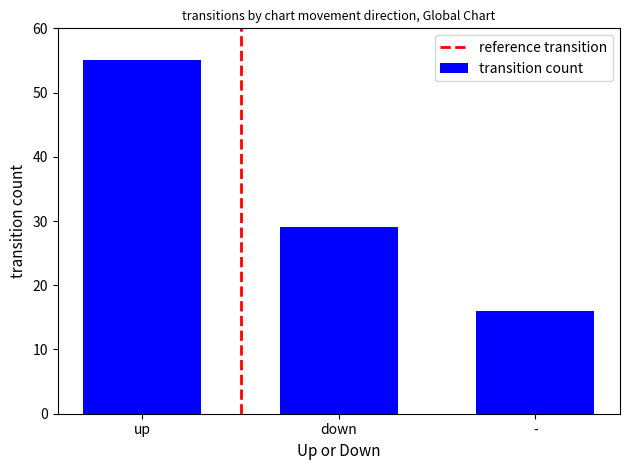

What is the label of the 1st bar from the right?

-